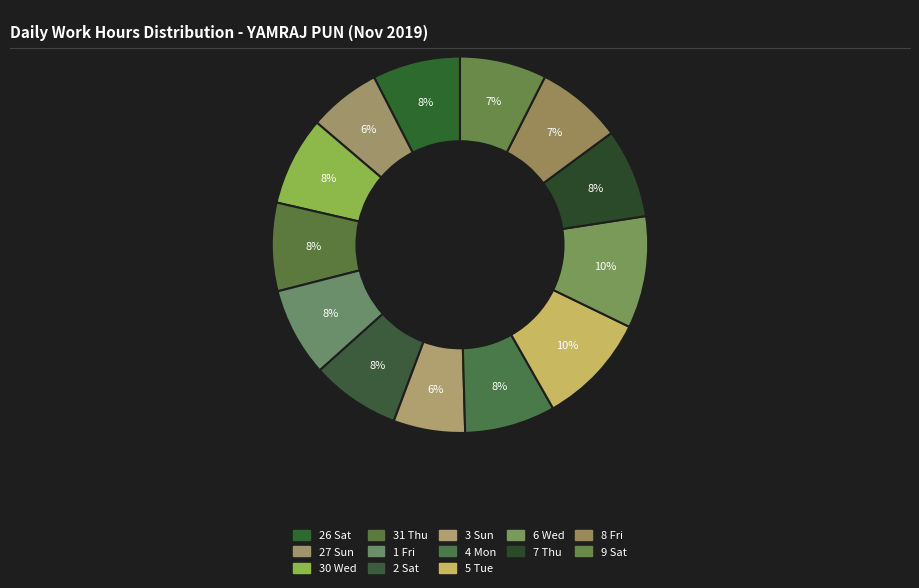

What percentage is the 8 Fri slice, to the nearest percent?

7%